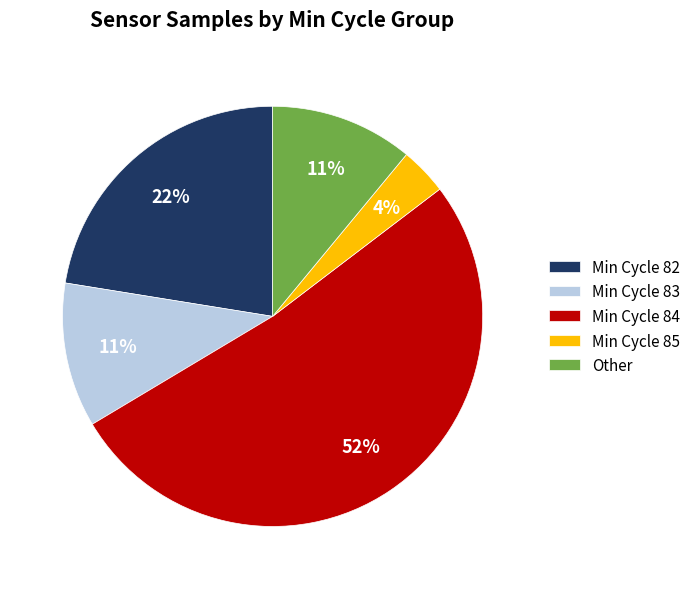

Which category has the biggest portion of the pie?

Min Cycle 84